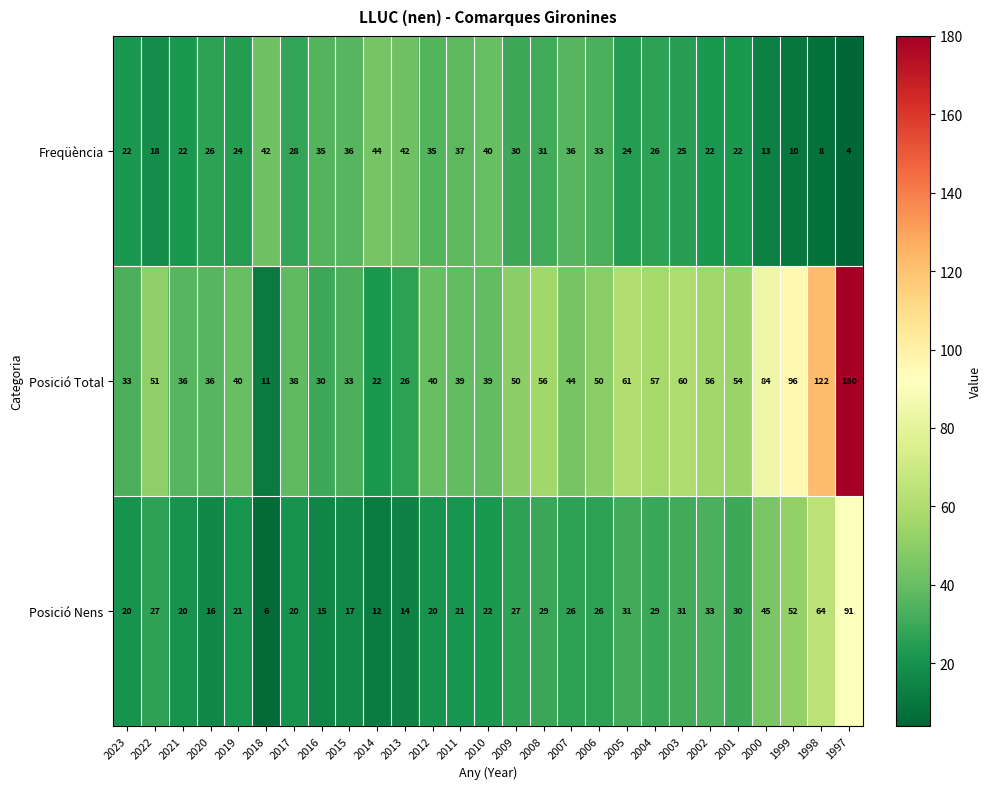

What is the spread (max minus min) of values at 2018?

36